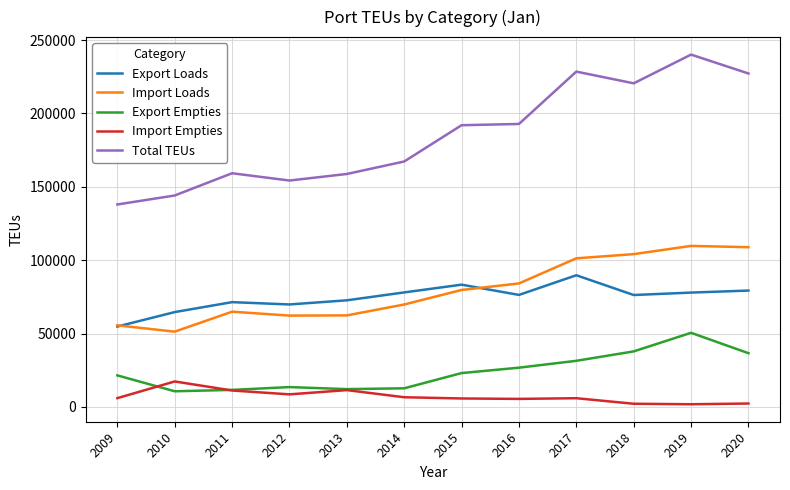

True or false: Import Empties and Import Loads cross at least once.

False